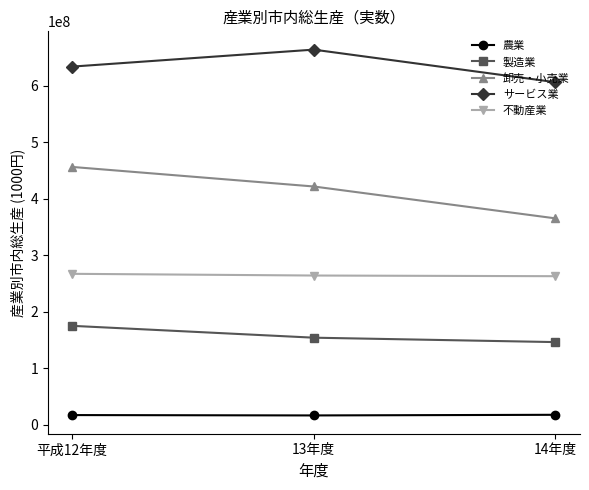

What is the sum of all 不動産業 values?

793544707